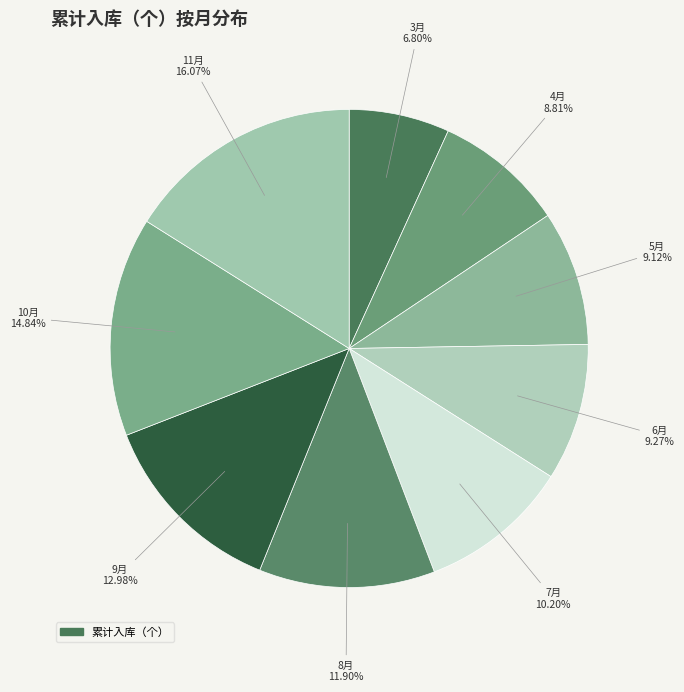

Rank the categories by value from lowest to highest.

3月, 4月, 5月, 6月, 7月, 8月, 9月, 10月, 11月